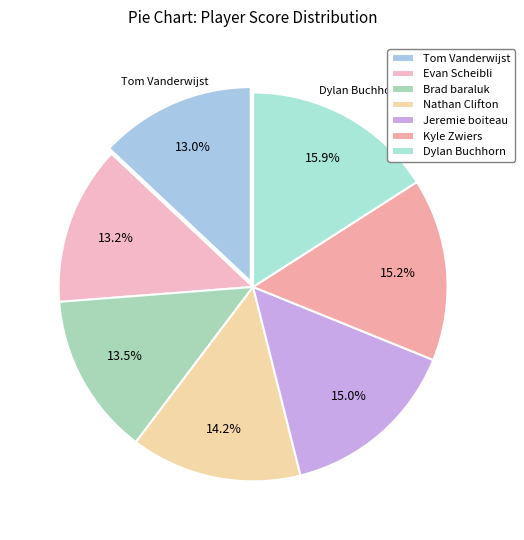

Does any single category account for the majority?

No